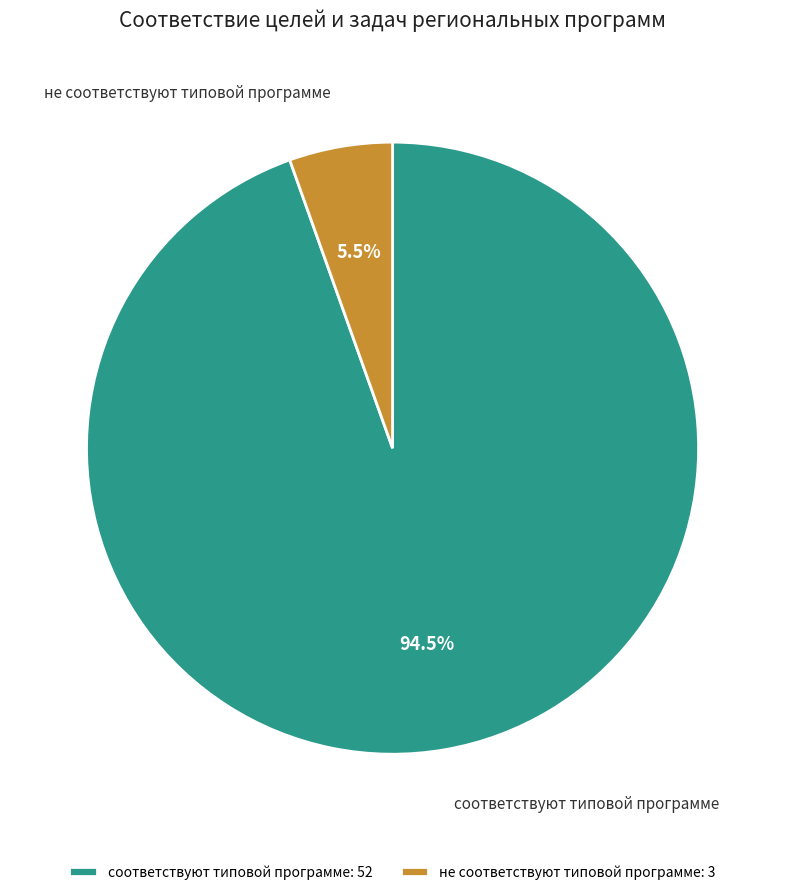

What percentage do не соответствуют типовой программе: 3 and соответствуют типовой программе: 52 together represent?

100.0%